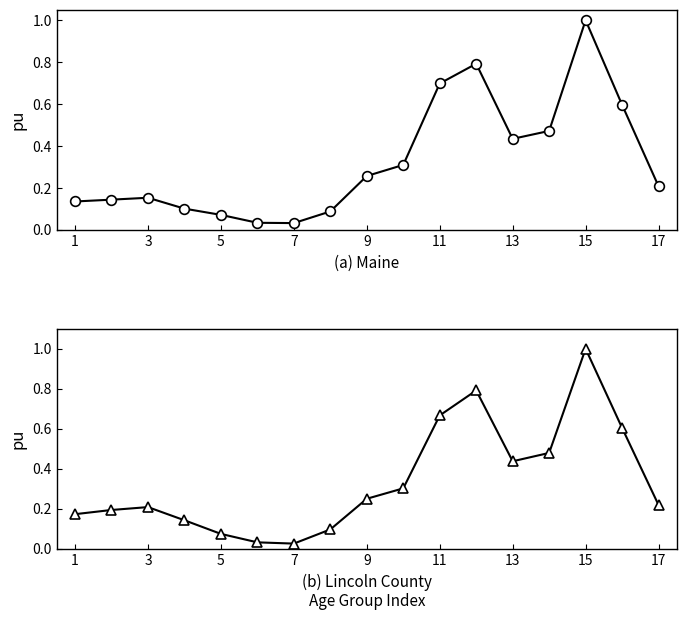

Reading left to right, transcribe all the data shown in this chart.

Maine: 0.1	0.1	0.2	0.1	0.1	0.0	0.0	0.1	0.3	0.3	0.7	0.8	0.4	0.5	1.0	0.6	0.2
Lincoln County: 0.2	0.2	0.2	0.1	0.1	0.0	0.0	0.1	0.2	0.3	0.7	0.8	0.4	0.5	1.0	0.6	0.2